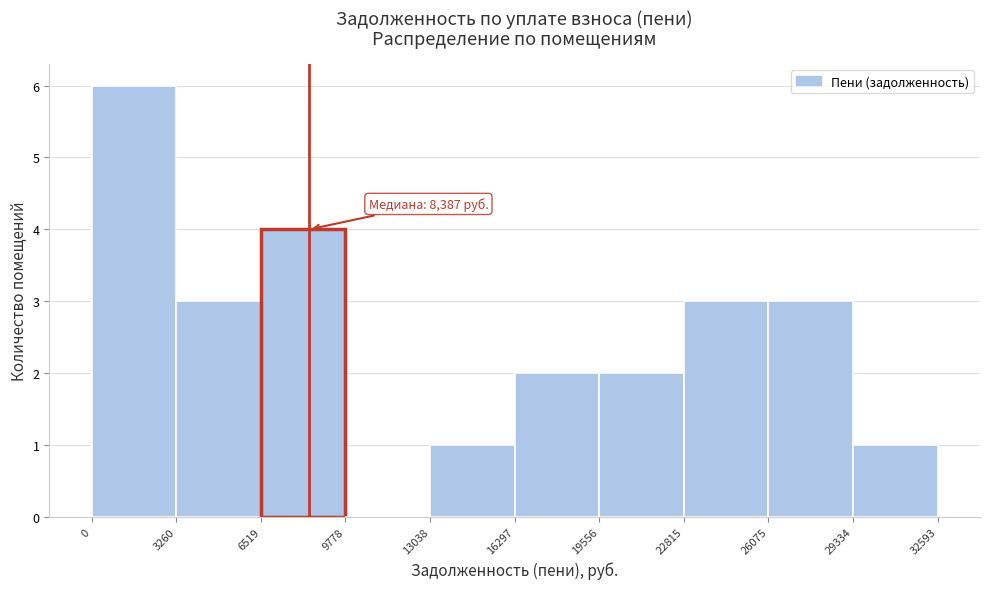

Which range on the x-axis has the tallest bar?

0 to 3260